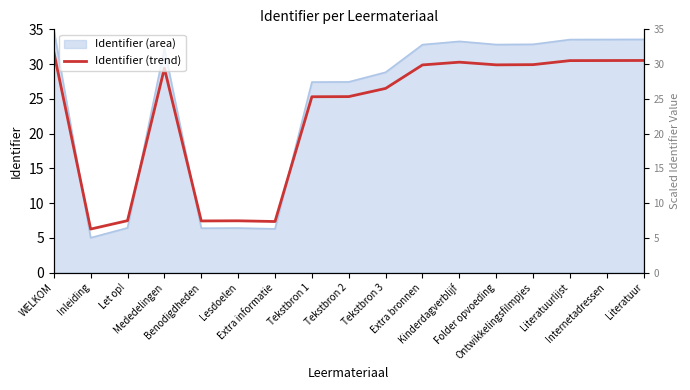

What is the change in value from WELKOM to Tekstbron 3?

-5.3